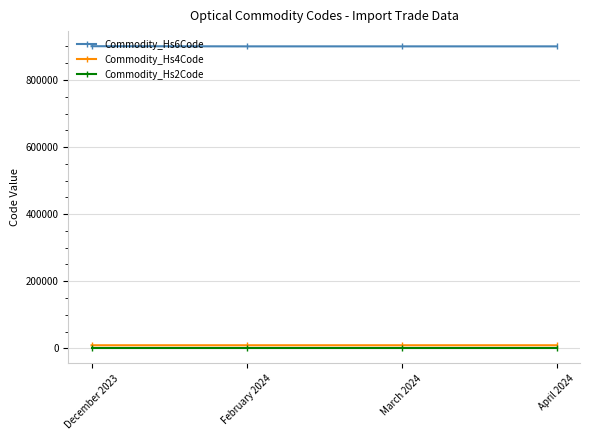

What is the sum of the Commodity_Hs6Code values at December 2023 and February 2024?

1800872